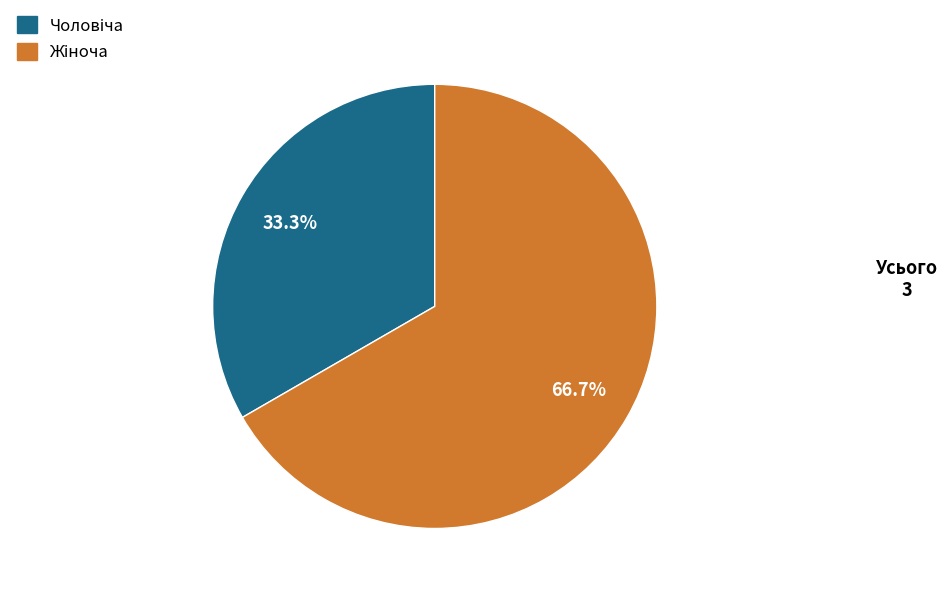

Is there a majority slice in this chart?

Yes